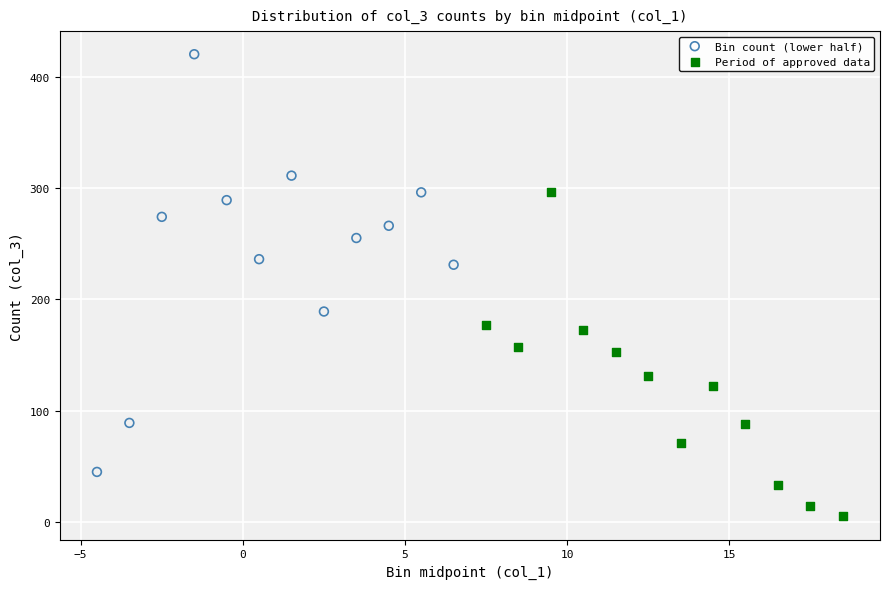

Which series contains the highest Y value?

Bin count (lower half)